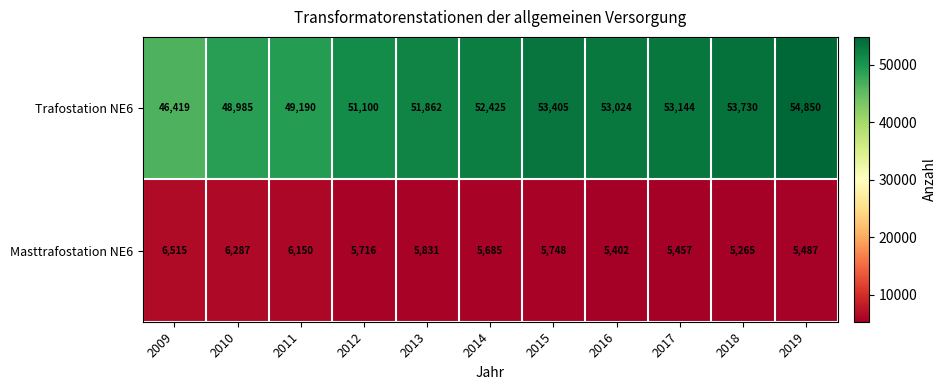

What is the difference between the second highest and second lowest values in the Trafostation NE6 series?

4745